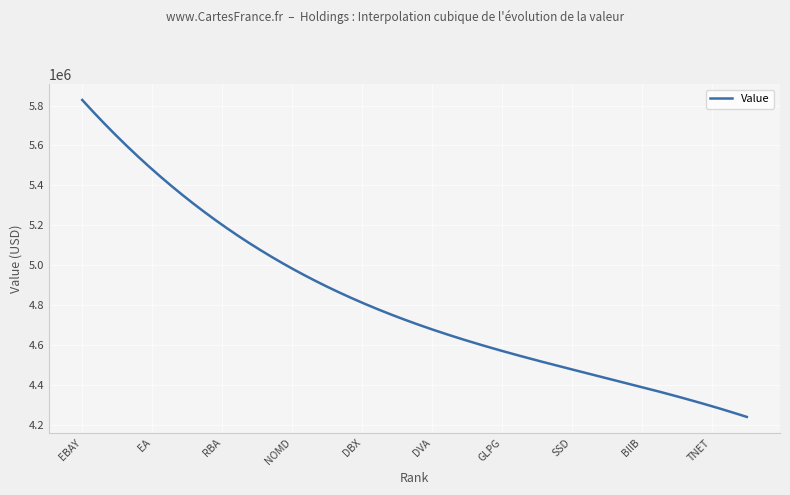

What is the minimum value shown in the chart?

4240081.6